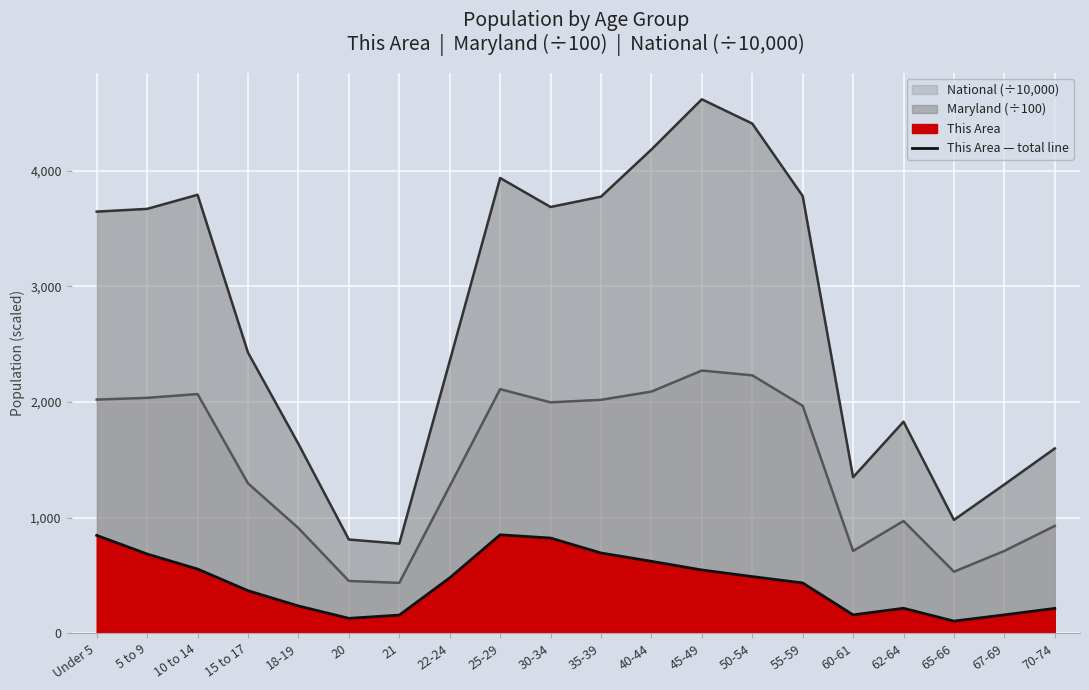

The chart shows a value of 450 at 25-29. True or false?

False